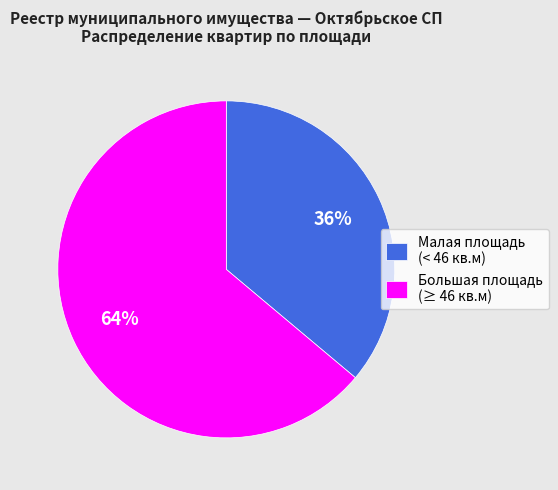

Combined, do Большая площадь (≥ 46 кв.м) and Малая площадь (< 46 кв.м) account for over 50%?

Yes